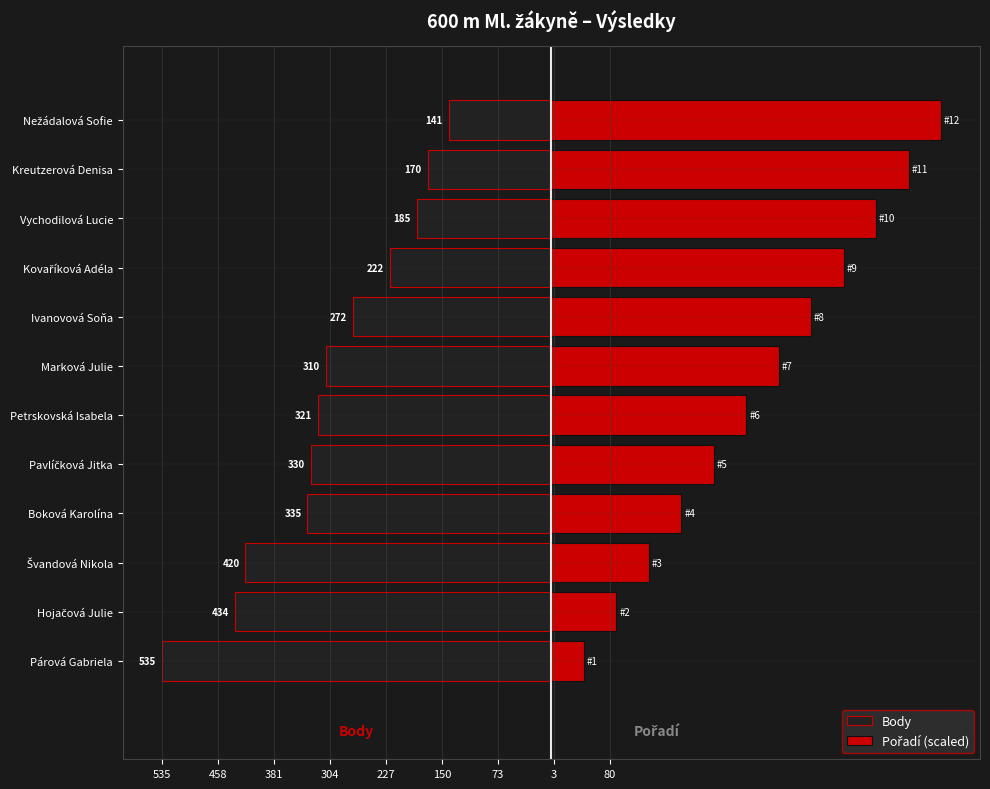

Reading right to left, transcribe all the data shown in this chart.

Body: -141.0	-170.0	-185.0	-222.0	-272.0	-310.0	-321.0	-330.0	-335.0	-420.0	-434.0	-535.0
Pořadí (scaled): 535.0	490.4	445.8	401.2	356.7	312.1	267.5	222.9	178.3	133.8	89.2	44.6